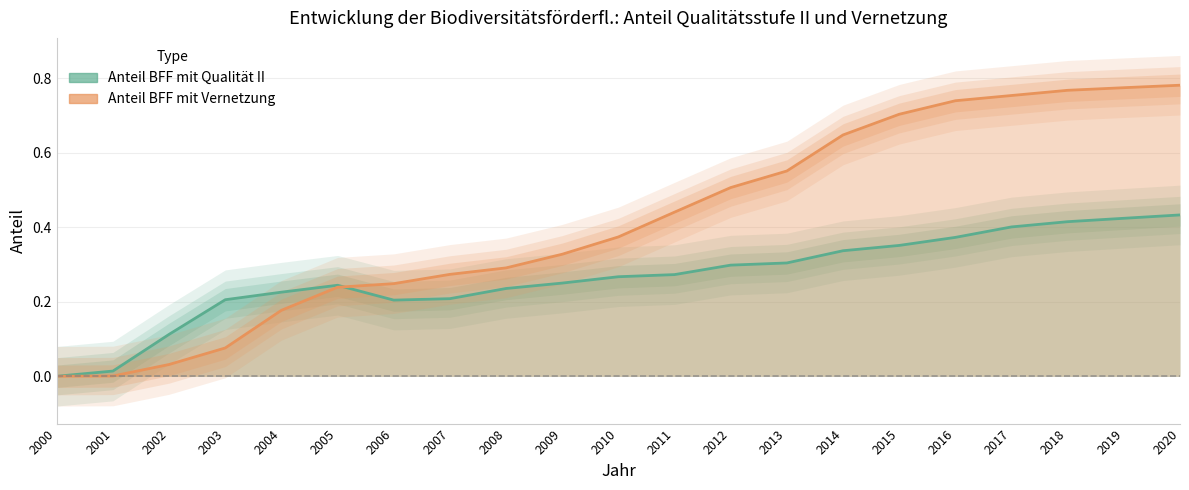

Which series has the largest total across all categories?

Anteil BFF mit Vernetzung